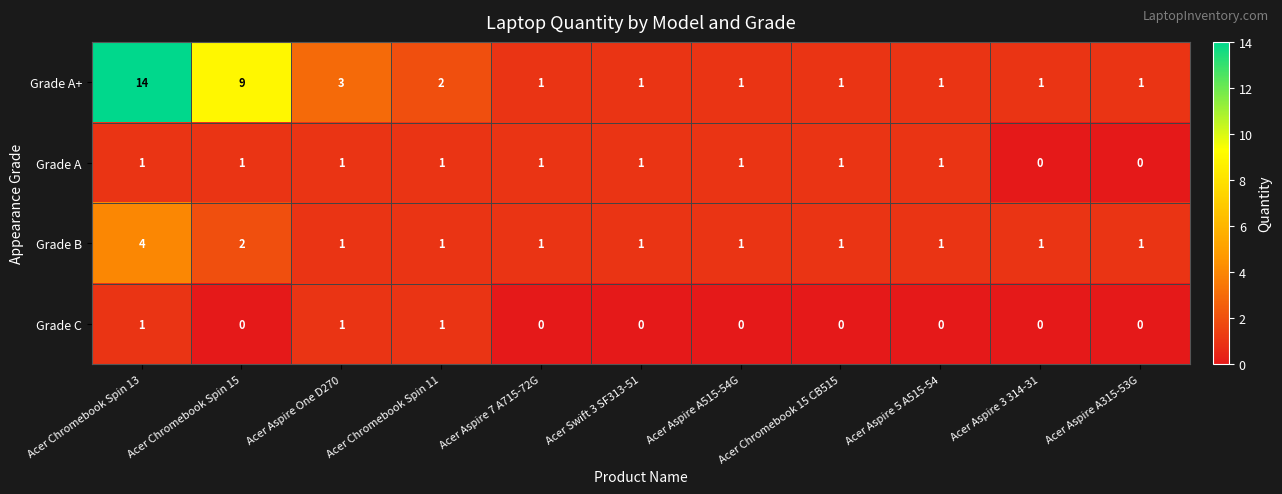

How many Grade A values are between 1 and 2?

9